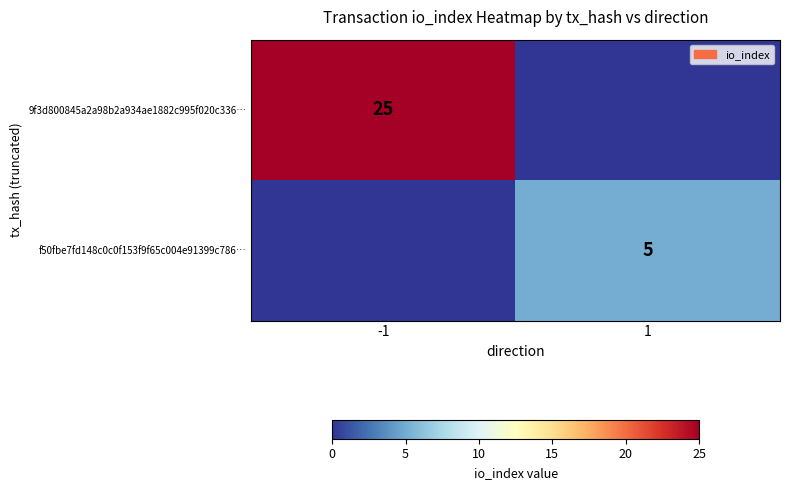

Is it true that f50fbe7fd148c0c0f153f9f65c004e91399c786… equals 9 at 1?

False